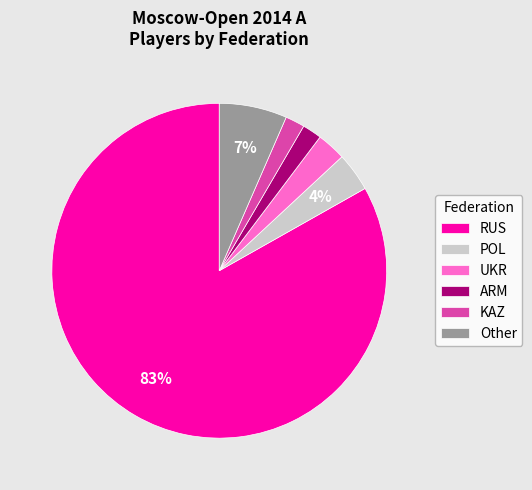

How many slices are in this pie chart?

6